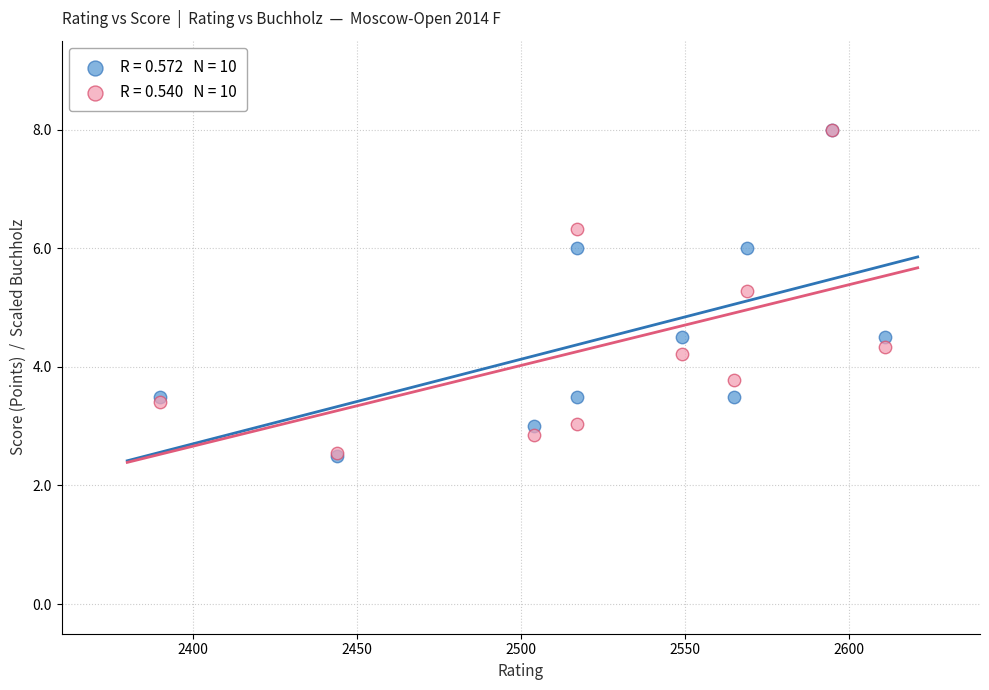

Across all series, what Y value is closest to 5?

5.3